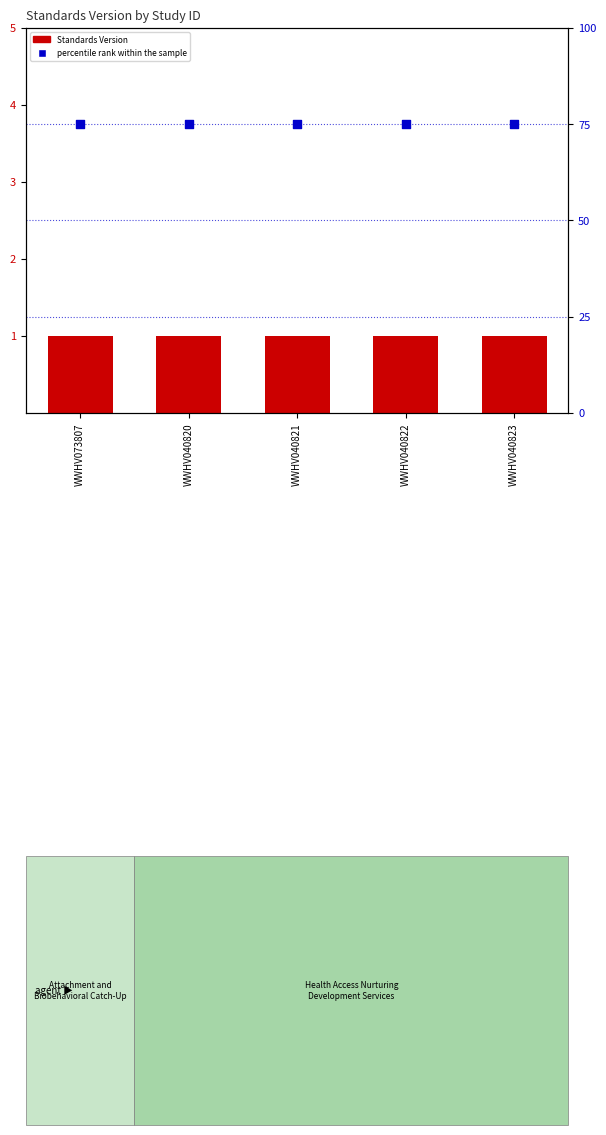

Which series has the largest Y range (max minus min)?

Standards Version